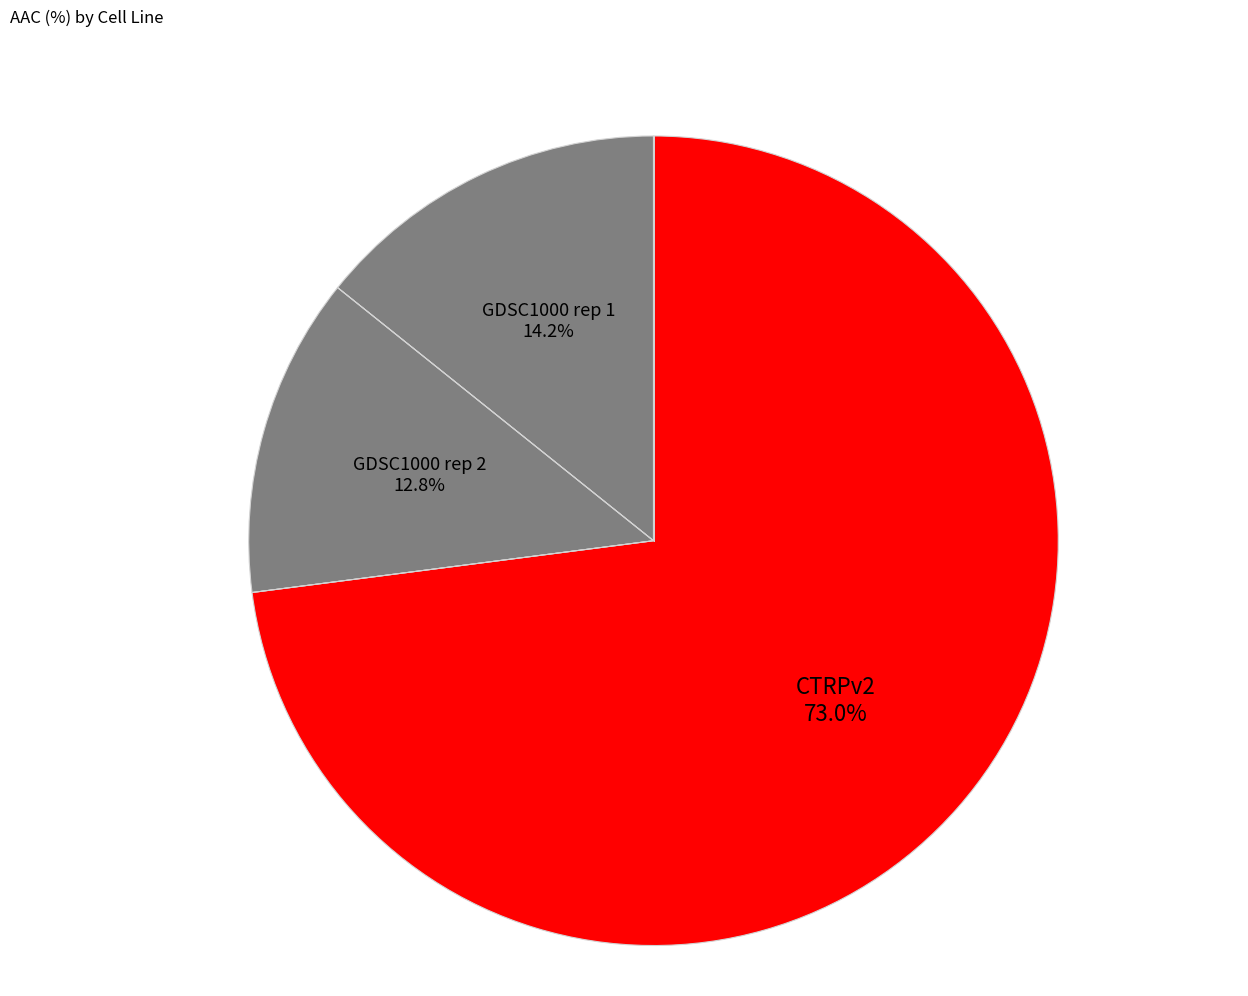

Between GDSC1000 rep 2 and GDSC1000 rep 1, which is larger?

GDSC1000 rep 1